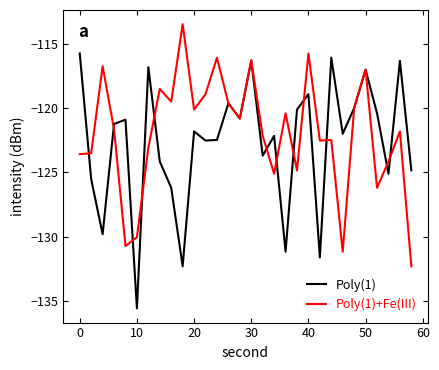

What is the minimum value shown in the chart?

-135.6